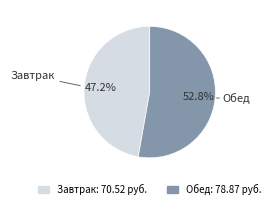

True or false: Обед accounts for 45% of the total.

False